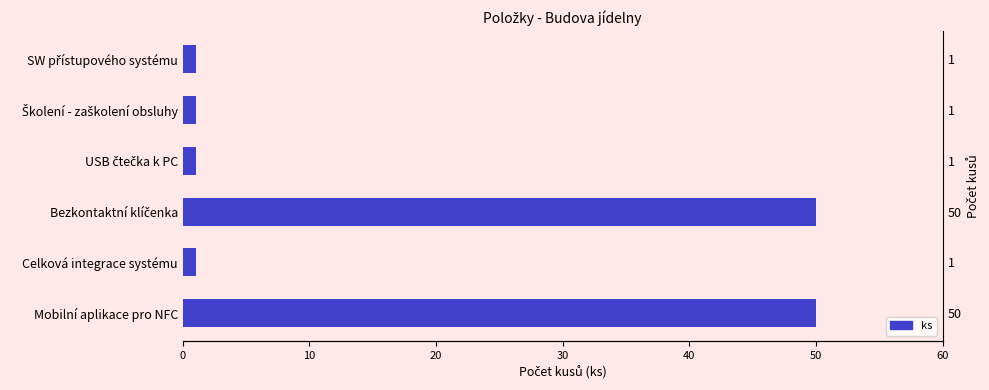

What is the sum of all values?

104